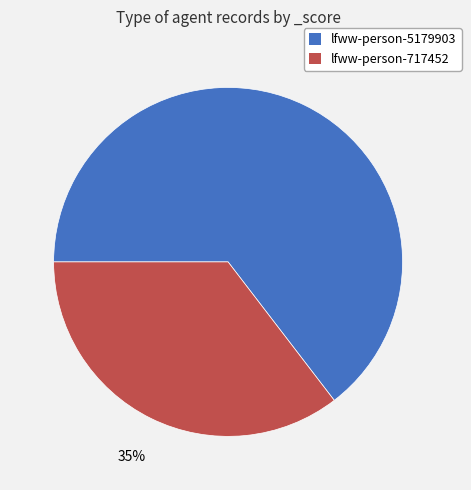

How many segments does this pie chart have?

2